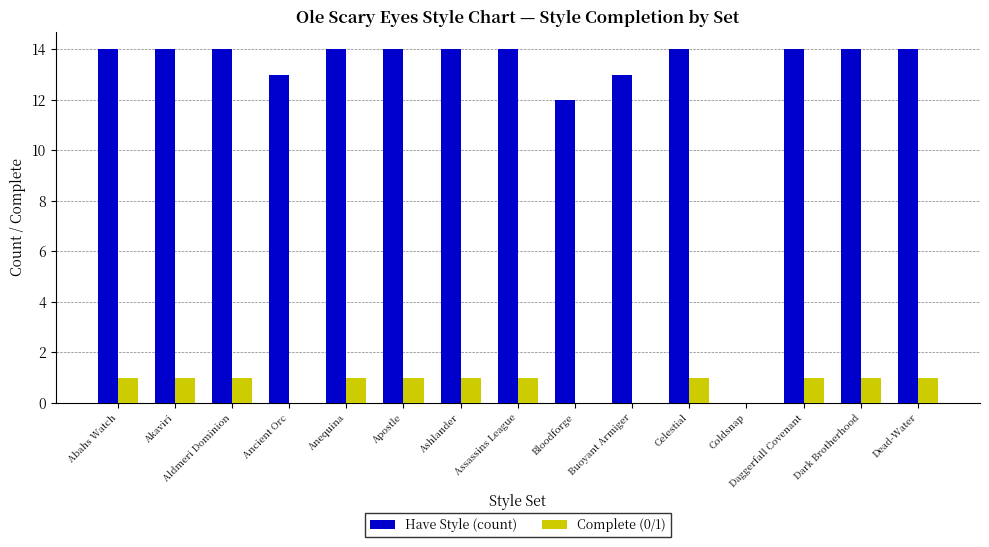

The value of Have Style (count) at Aldmeri Dominion is 23. True or false?

False